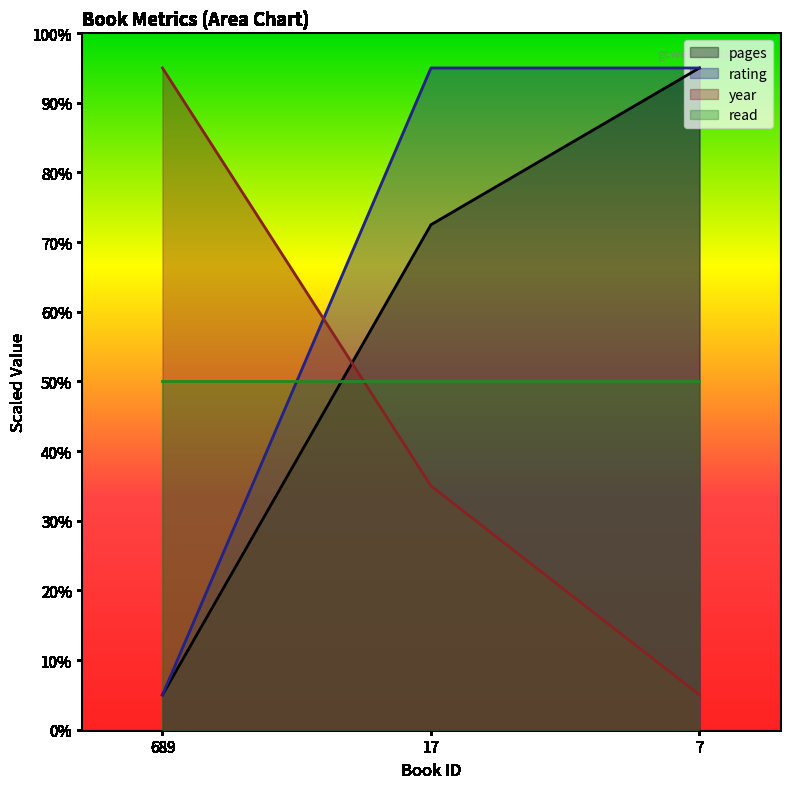

What are all the series names shown in the legend?

pages, rating, year, read